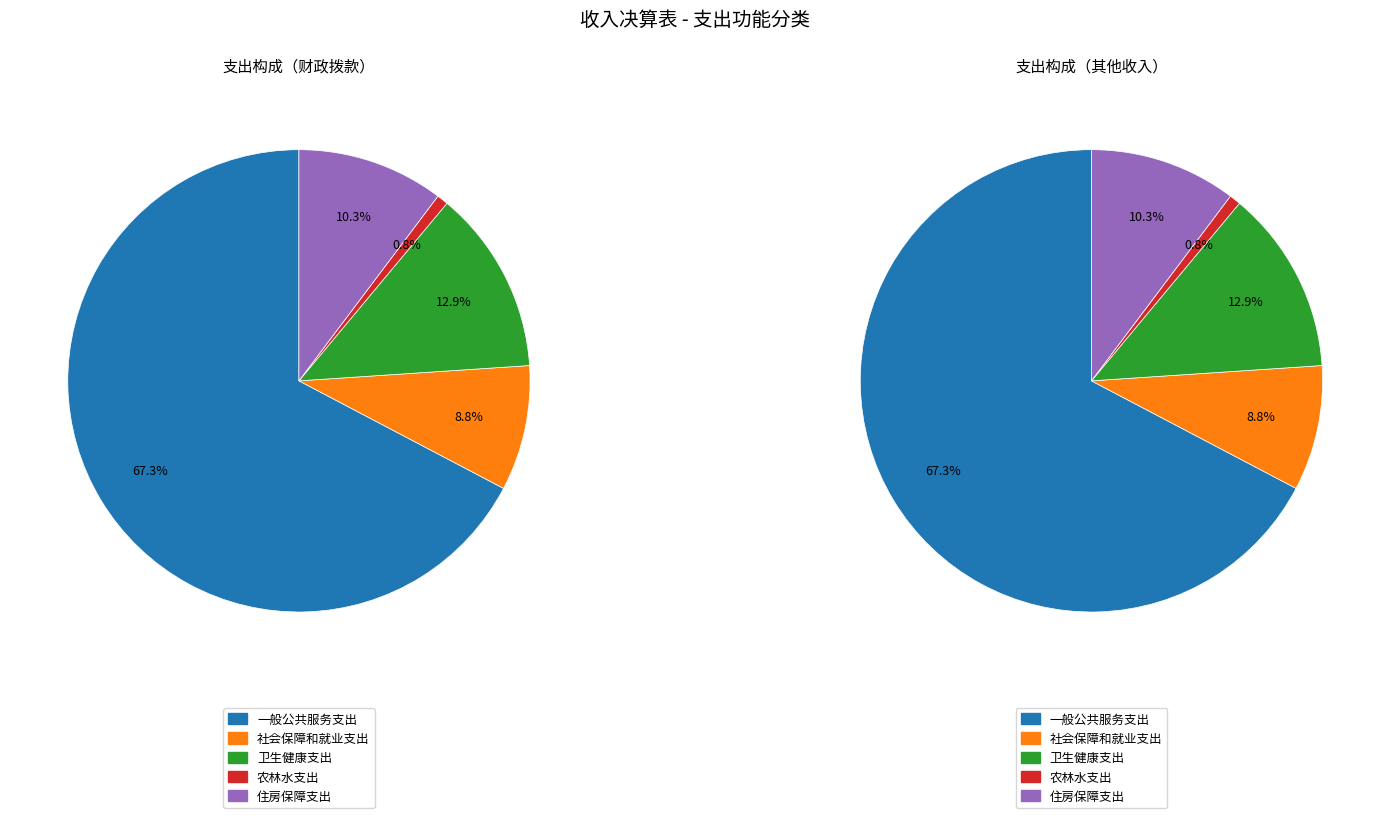

Do 农林水支出 and 社会保障和就业支出 together represent more than half of the pie?

No